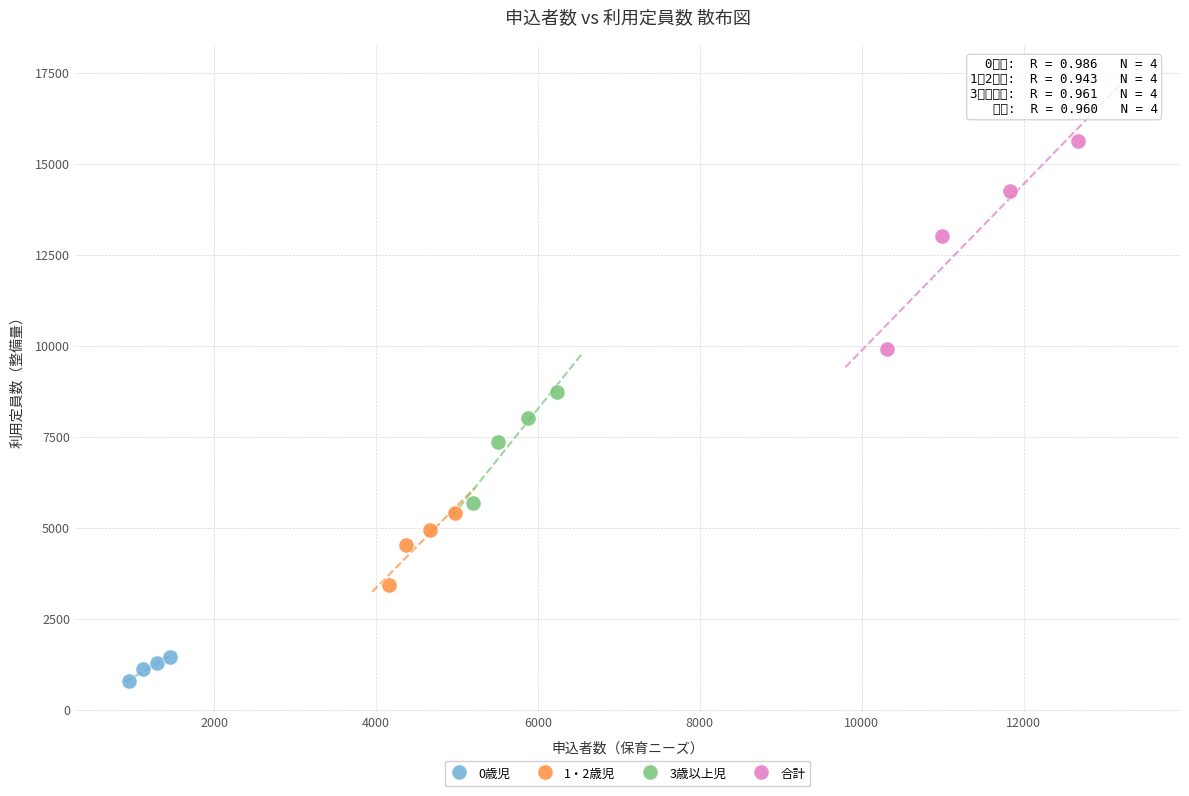

What are all the series names shown in the legend?

0歳児, 1・2歳児, 3歳以上児, 合計